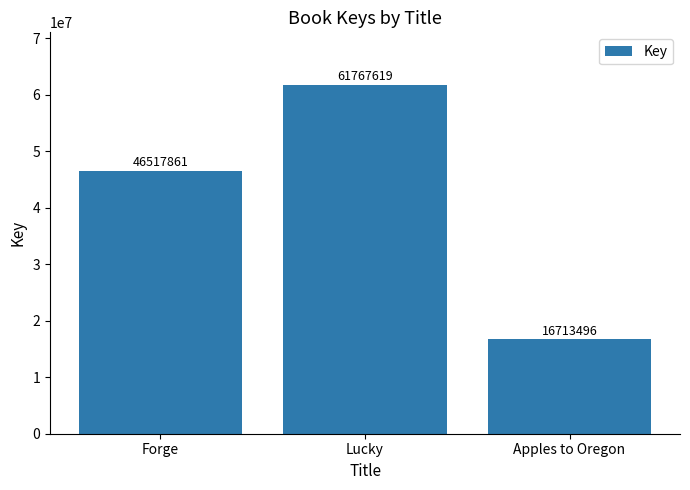

List the labels in order of value, largest first.

Lucky, Forge, Apples to Oregon